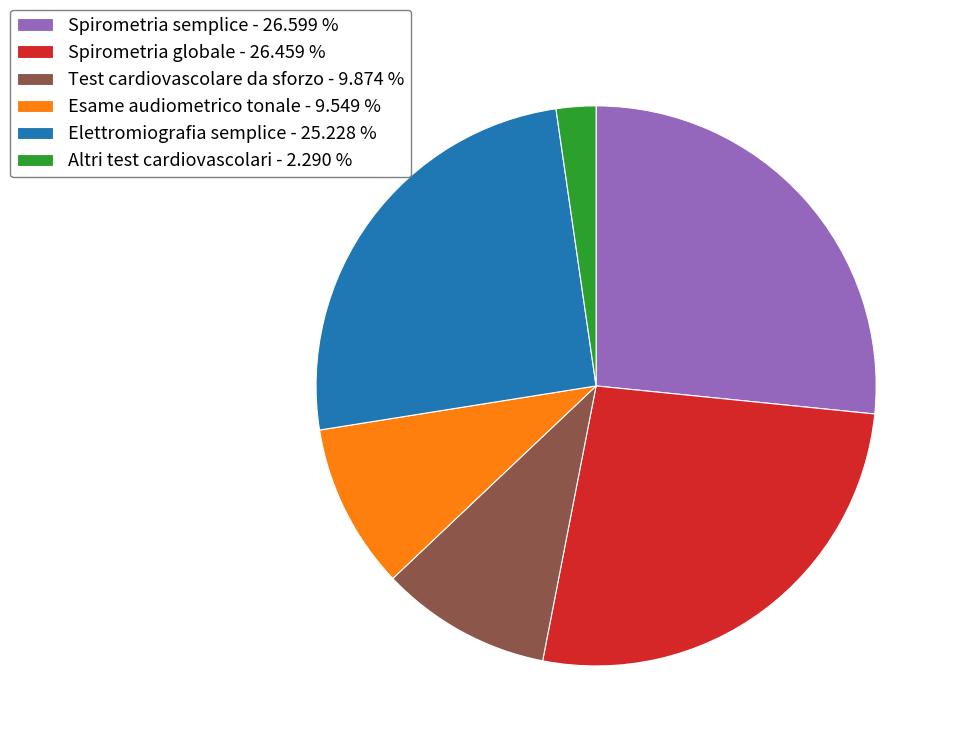

Is there any slice that represents more than half of the pie?

No